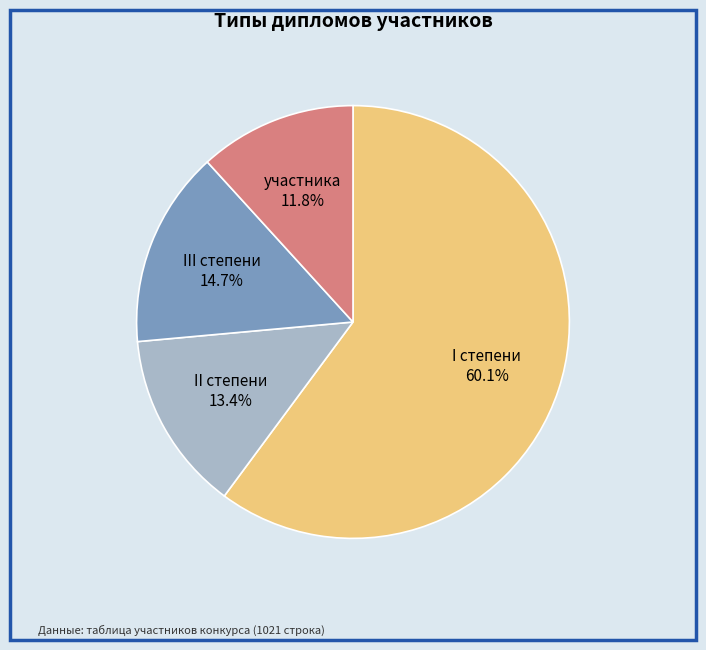

How many segments does this pie chart have?

4